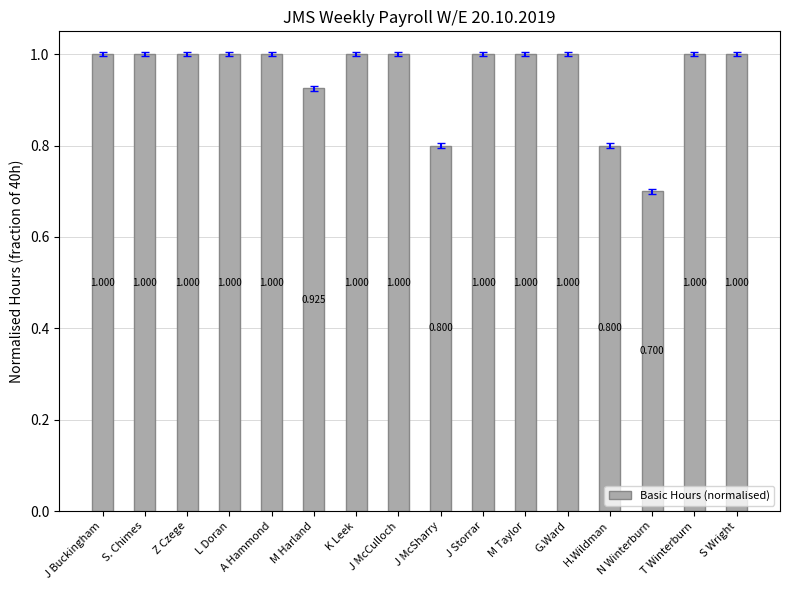

What is the label of the 13th bar from the right?

L Doran